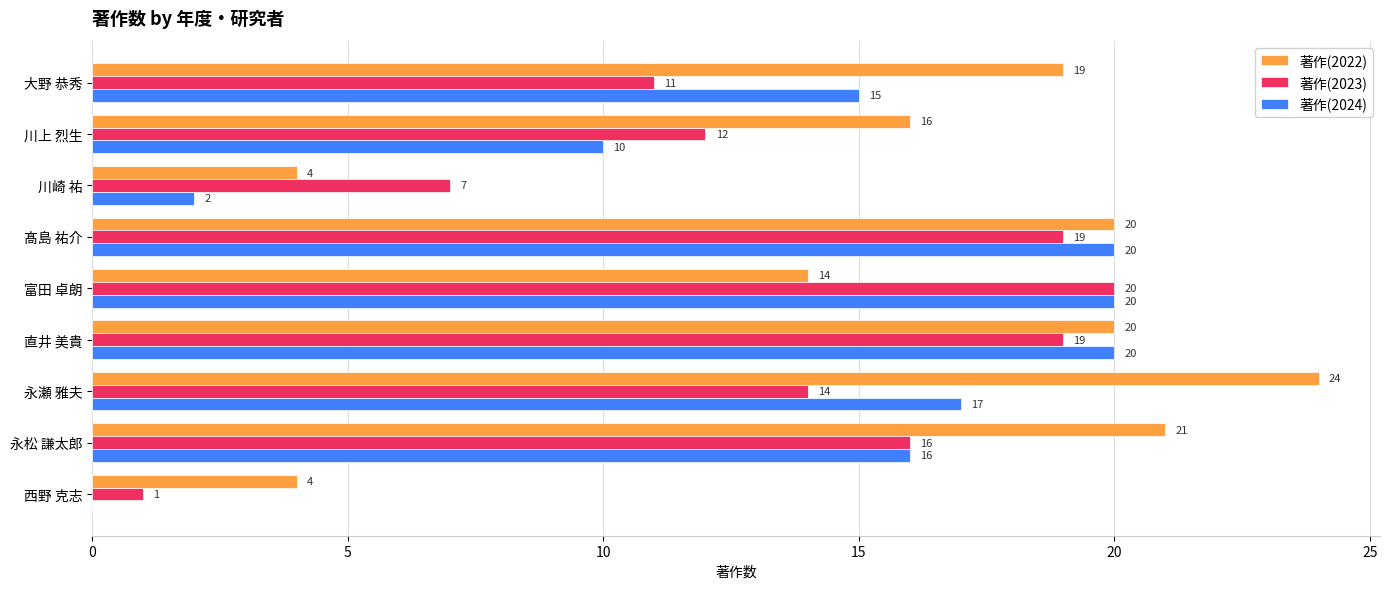

What is the total value across all series at 髙島 祐介?

59